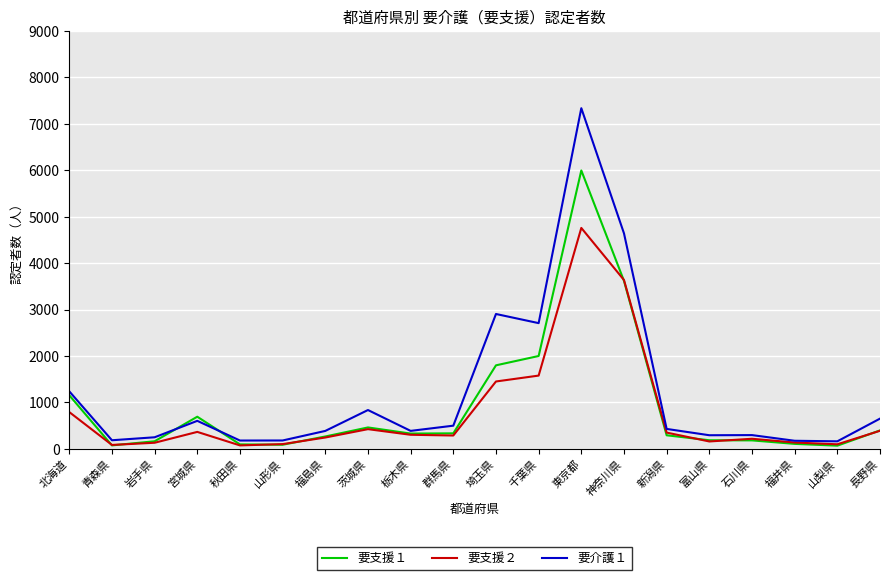

Where do 要支援１ and 要支援２ first cross each other?

北海道 and 青森県